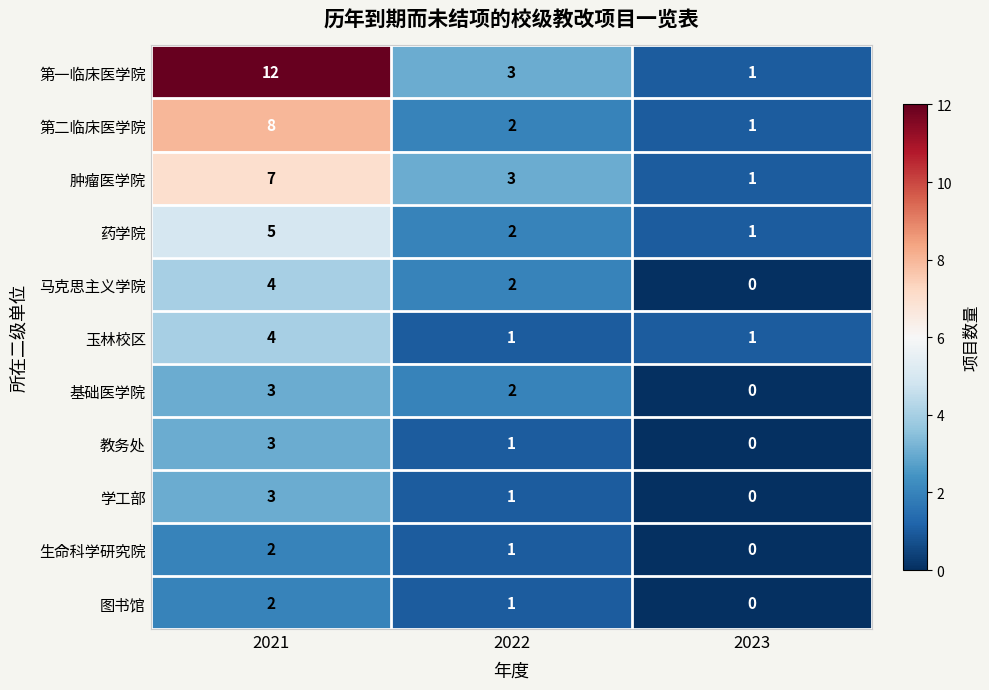

Count the number of categories in the chart.

3